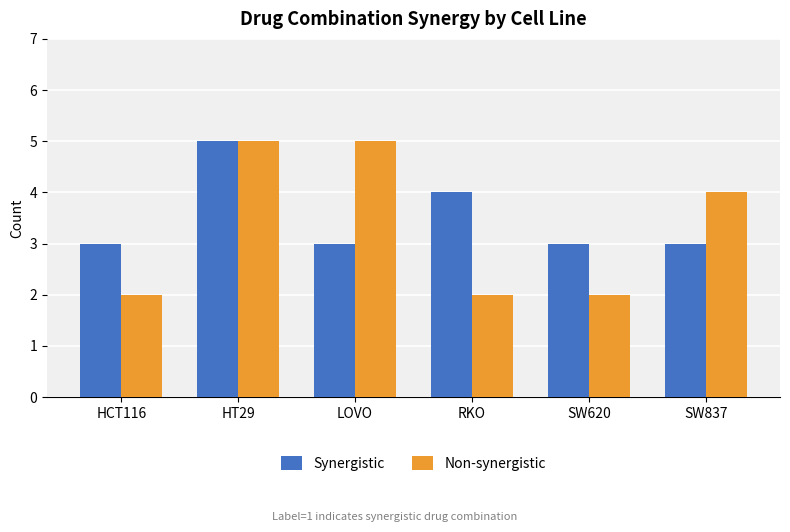

Count the number of data series in this chart.

2